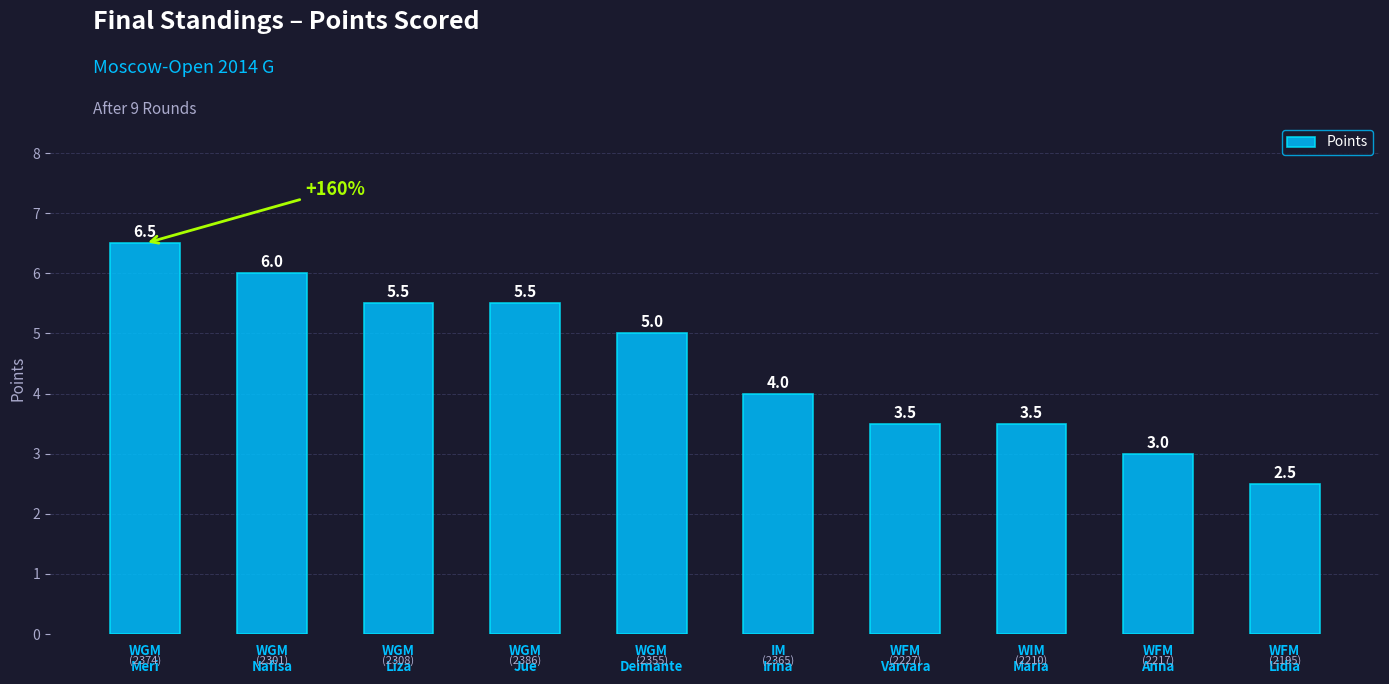

Where is the data nearest to the value 4?

IM
Irina